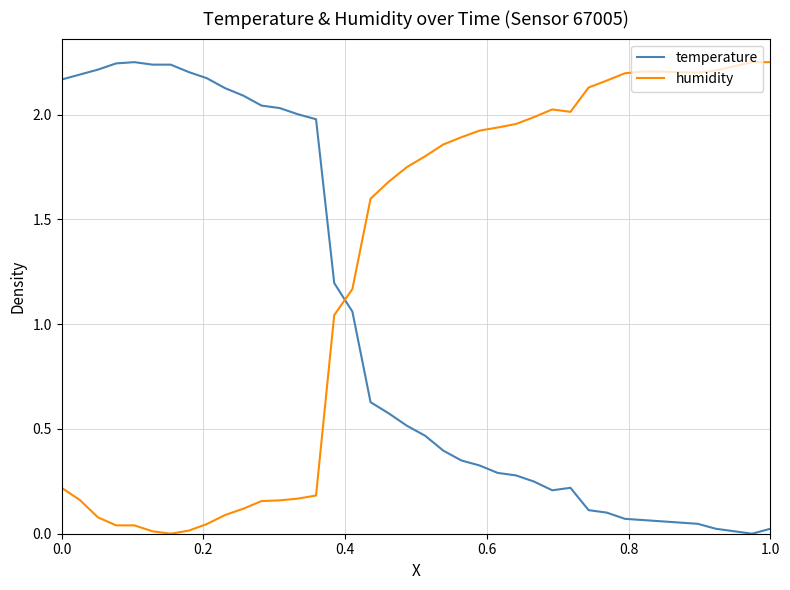

What are all the series names shown in the legend?

temperature, humidity